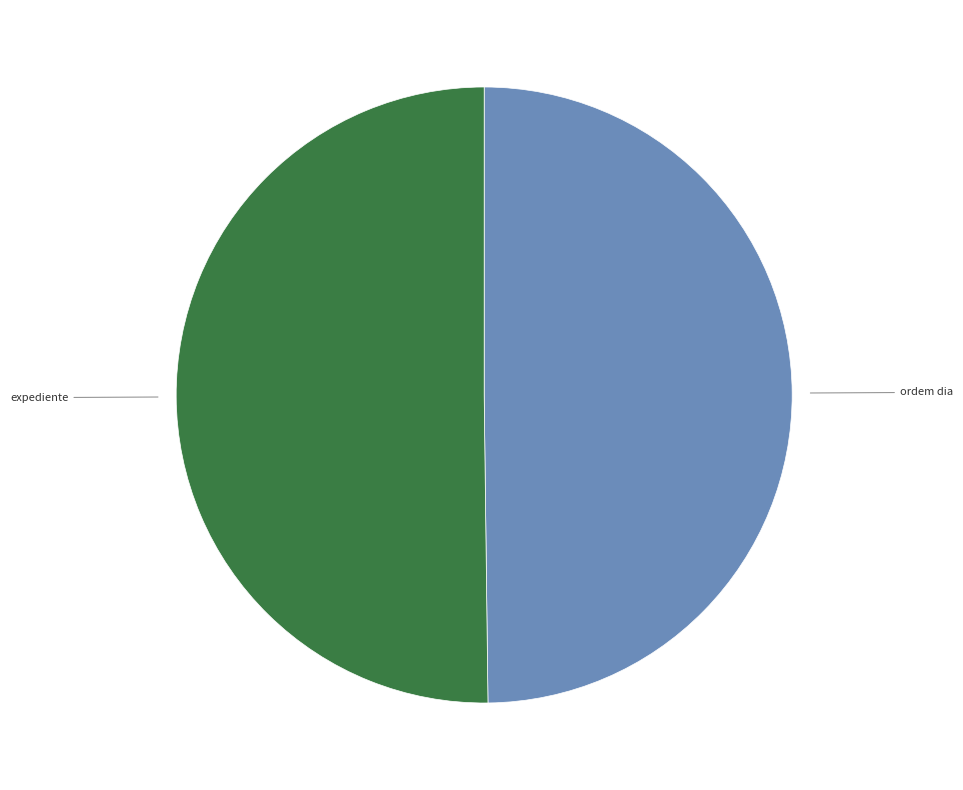

Which slice is the smallest?

ordem dia